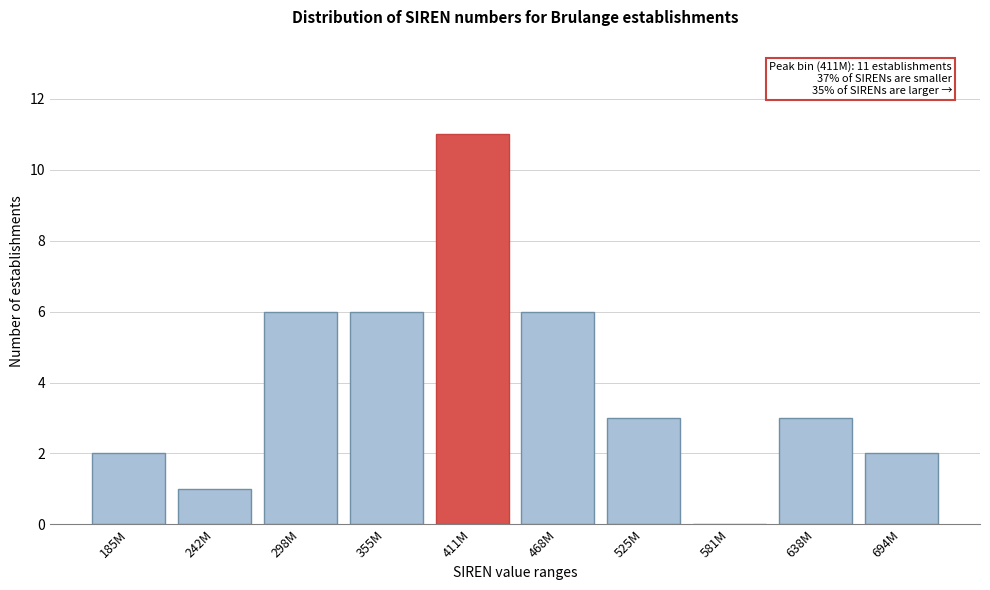

Reading right to left, transcribe all the data shown in this chart.

694M=2	638M=3	581M=0	525M=3	468M=6	411M=11	355M=6	298M=6	242M=1	185M=2